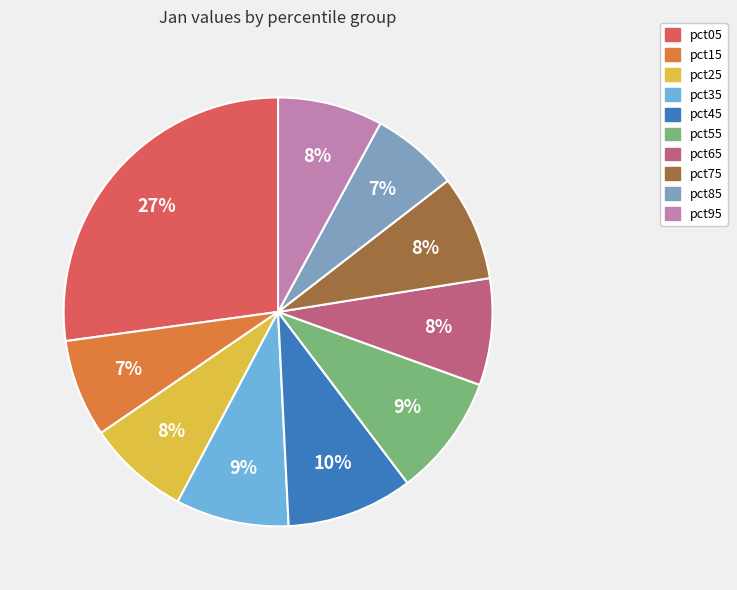

Do pct85 and pct55 together represent more than half of the pie?

No